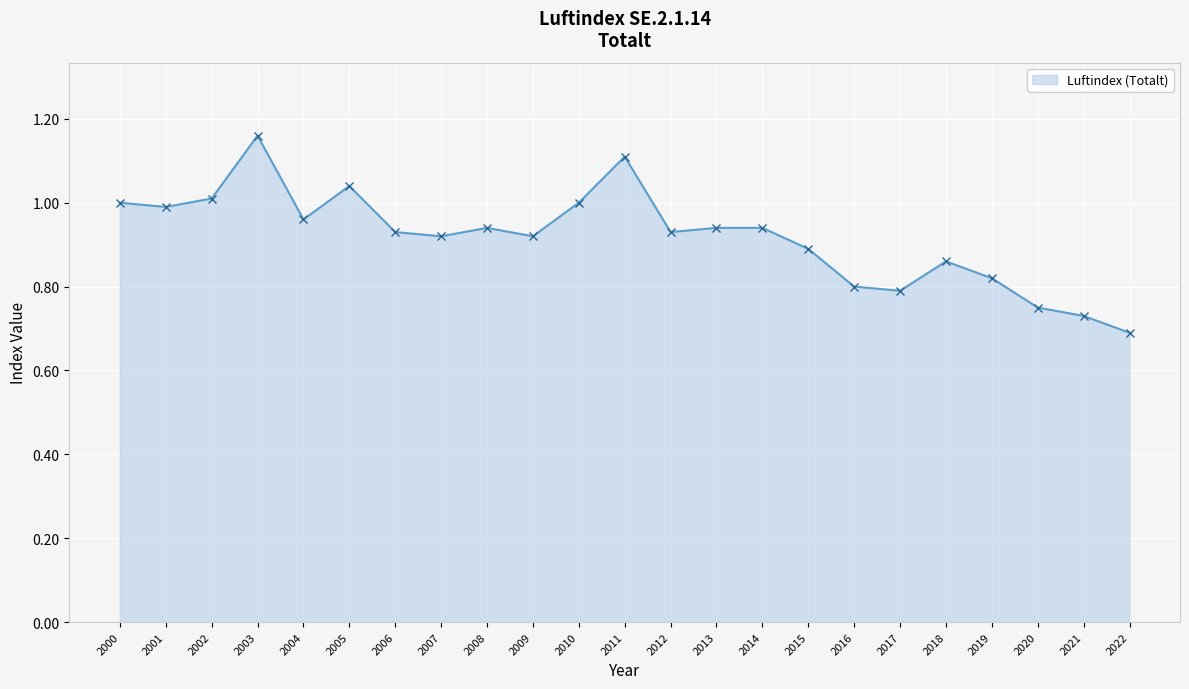

At which category does the chart reach its minimum across all series?

2022